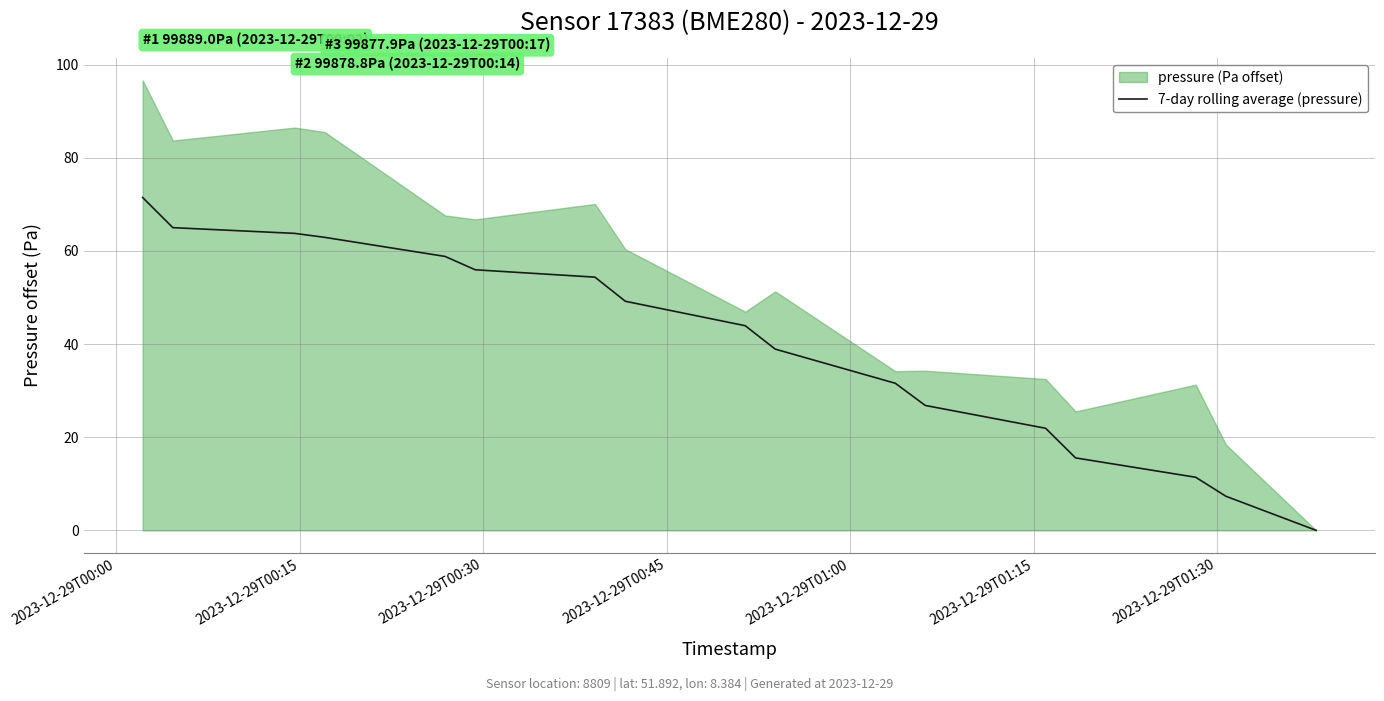

What is the maximum value for 7-day rolling average (pressure)?

71.5